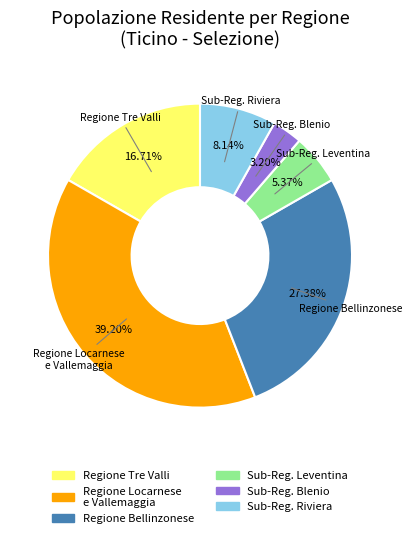

Does any single category account for the majority?

No